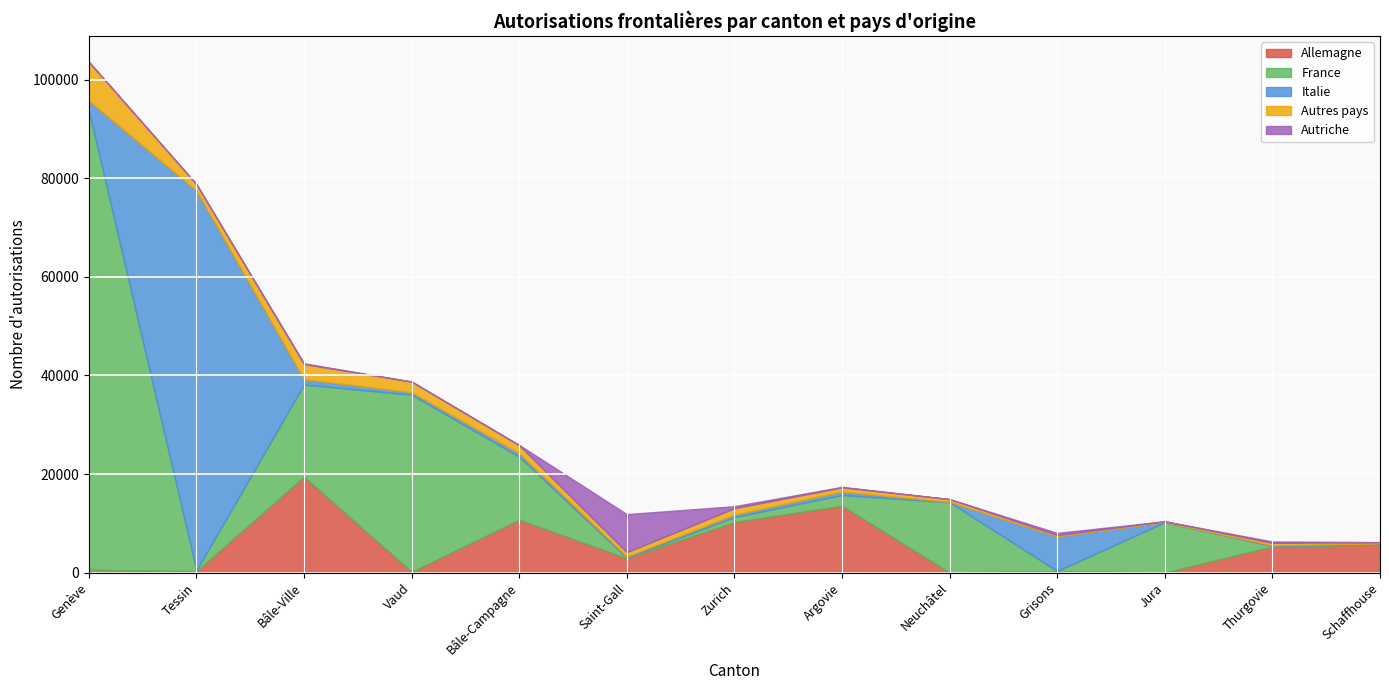

Is the value of France at Saint-Gall greater than the value of Autriche at Zurich?

No